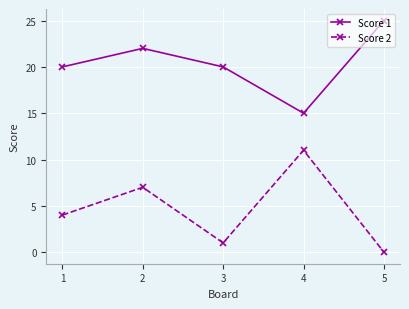

What is the spread (max minus min) of values at 3?

19